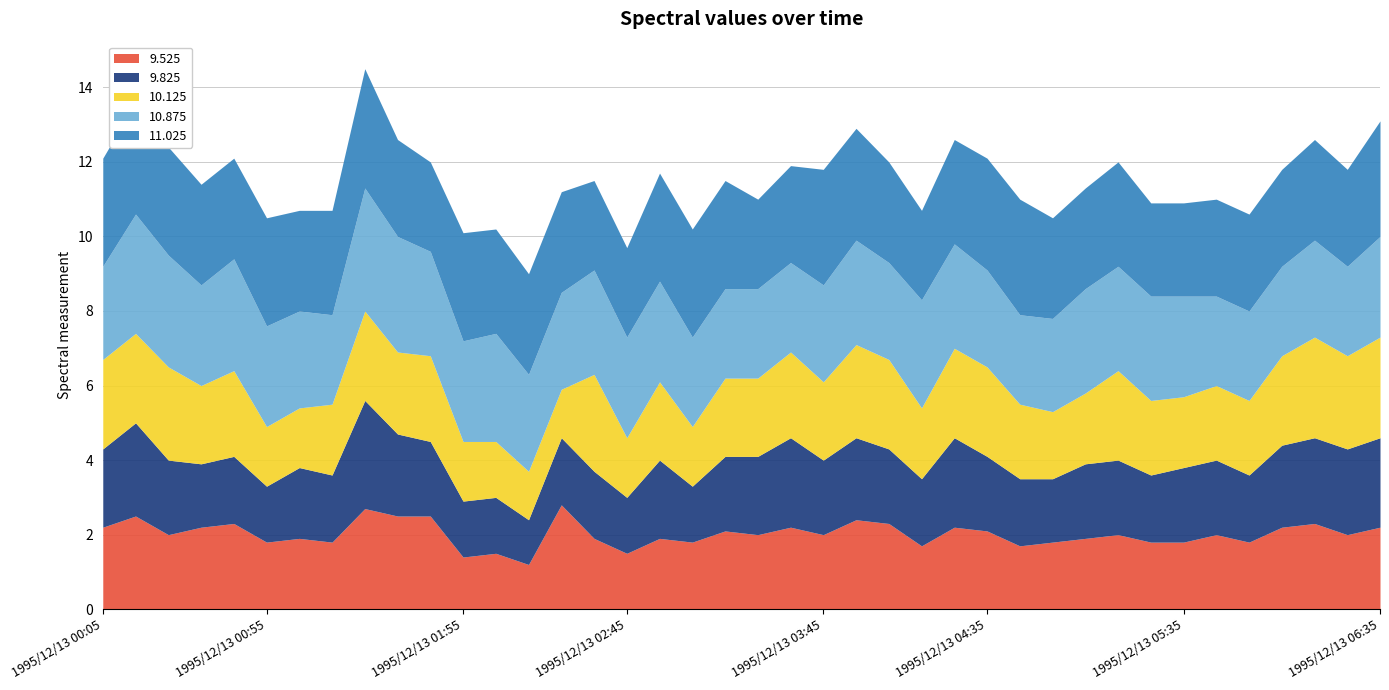

At which label does 10.125 first exceed 2?

1995/12/13 00:05